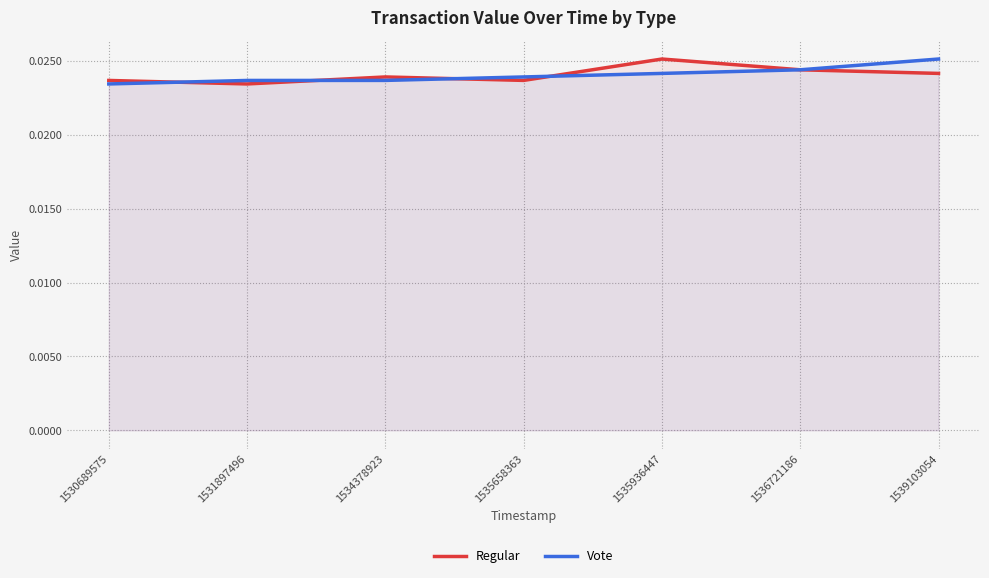

How many Regular values are between 0 and 1?

7